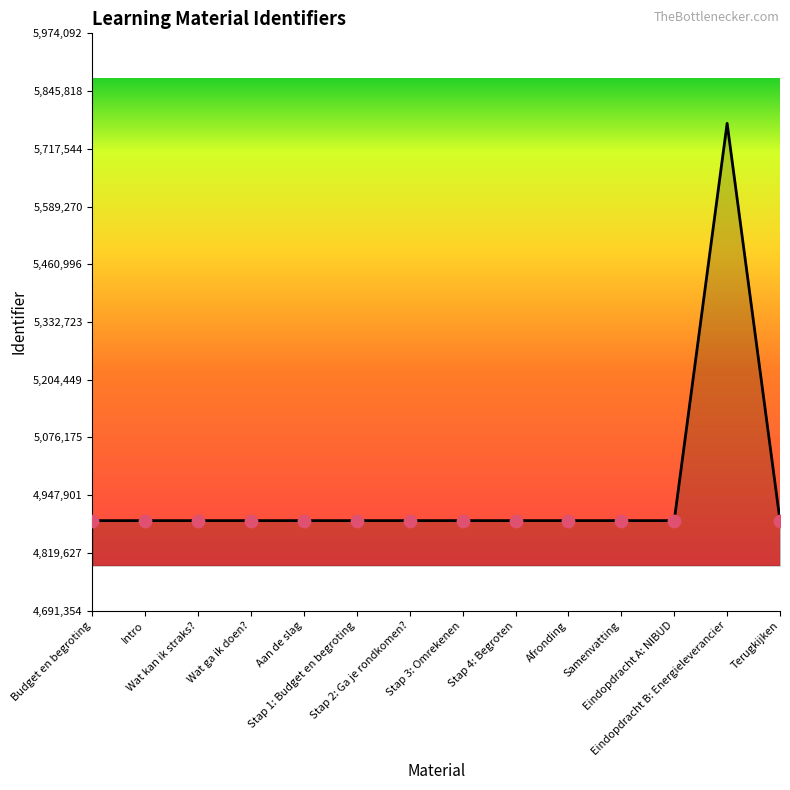

What is the minimum value shown in the chart?

4891354